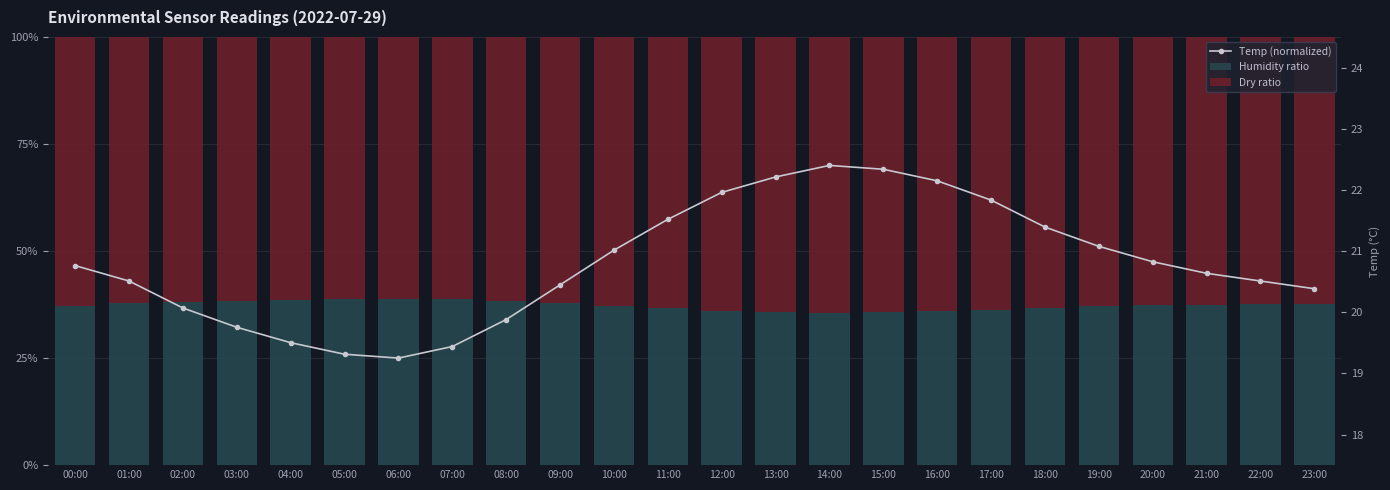

List the series in order of their peak value, highest first.

Temp (normalized), Dry ratio, Humidity ratio